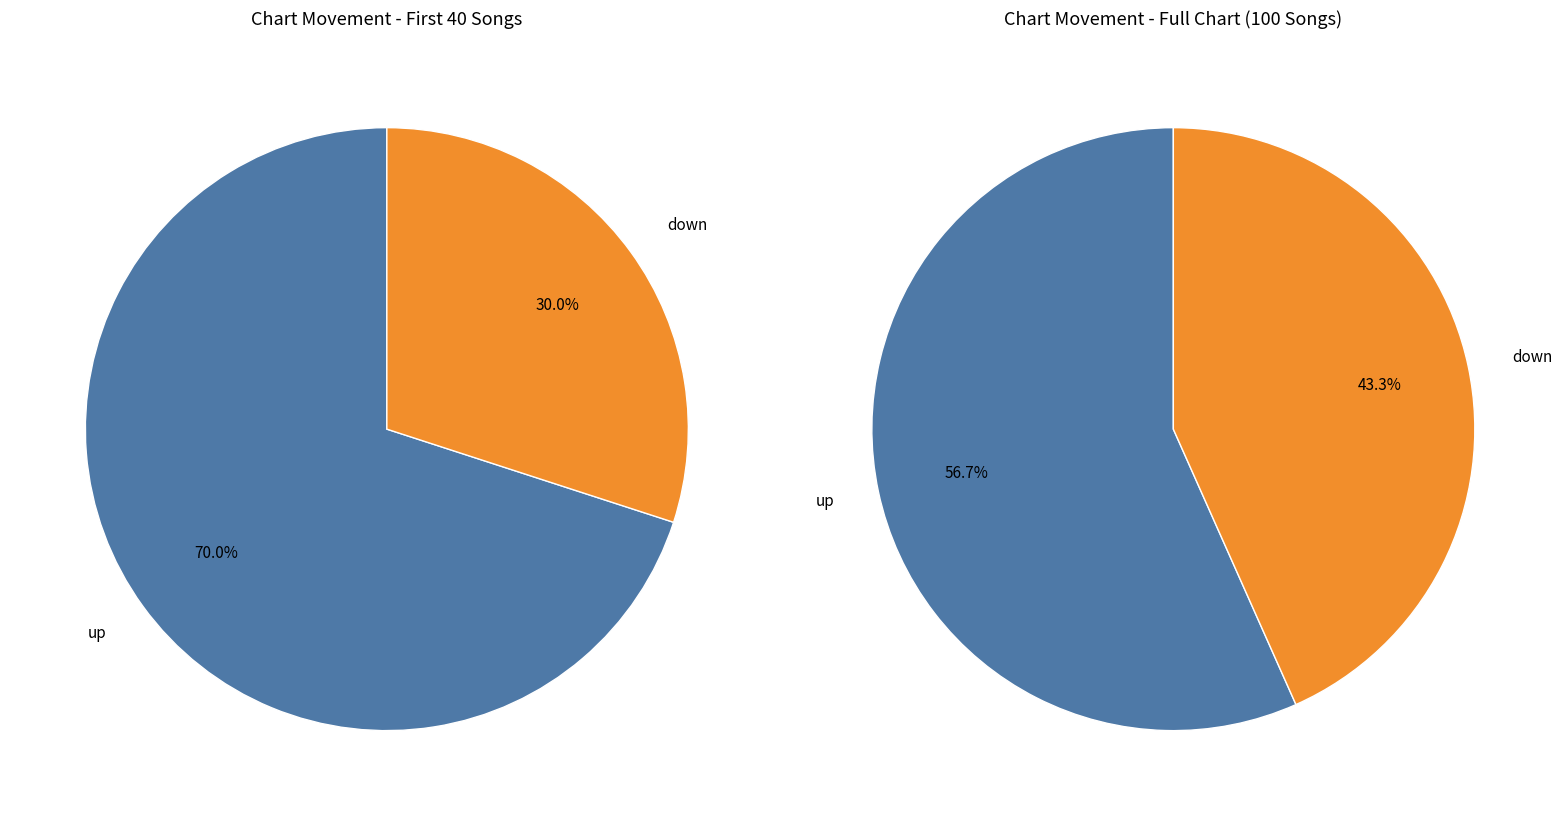

The down slice represents 49% of the pie. True or false?

False